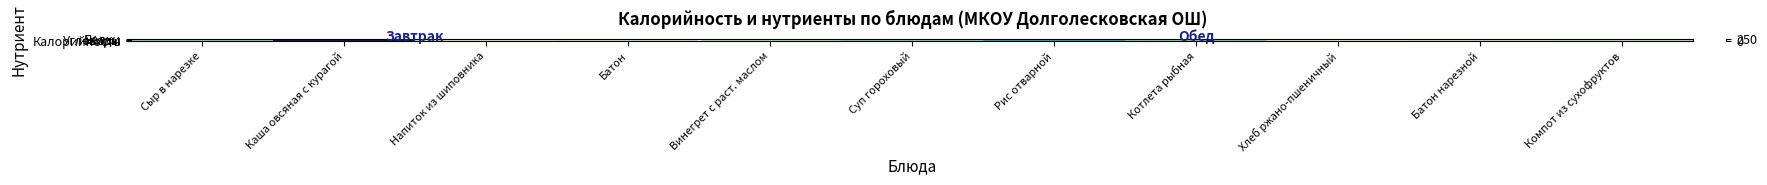

Reading left to right, extract all data points from this chart.

Белки: Сыр в нарезке=7.0	Каша овсяная с курагой=9.5	Напиток из шиповника=0.6	Батон=2.3	Винегрет с раст. маслом=0.9	Суп гороховый=6.5	Рис отварной=4.5	Котлета рыбная=14.0	Хлеб ржано-пшеничный=2.0	Батон нарезной=2.3	Компот из сухофруктов=0.5
Жиры: Сыр в нарезке=8.9	Каша овсяная с курагой=11.8	Напиток из шиповника=0.2	Батон=0.9	Винегрет с раст. маслом=7.2	Суп гороховый=2.8	Рис отварной=5.5	Котлета рыбная=2.7	Хлеб ржано-пшеничный=0.4	Батон нарезной=0.9	Компот из сухофруктов=0.0
Углеводы: Сыр в нарезке=0.0	Каша овсяная с курагой=40.8	Напиток из шиповника=15.1	Батон=15.4	Винегрет с раст. маслом=5.3	Суп гороховый=14.9	Рис отварной=26.5	Котлета рыбная=8.6	Хлеб ржано-пшеничный=11.9	Батон нарезной=15.4	Компот из сухофруктов=17.9
Калорийность: Сыр в нарезке=107.5	Каша овсяная с курагой=307.6	Напиток из шиповника=65.4	Батон=78.5	Винегрет с раст. маслом=89.5	Суп гороховый=110.9	Рис отварной=173.7	Котлета рыбная=114.3	Хлеб ржано-пшеничный=58.7	Батон нарезной=78.5	Компот из сухофруктов=81.0